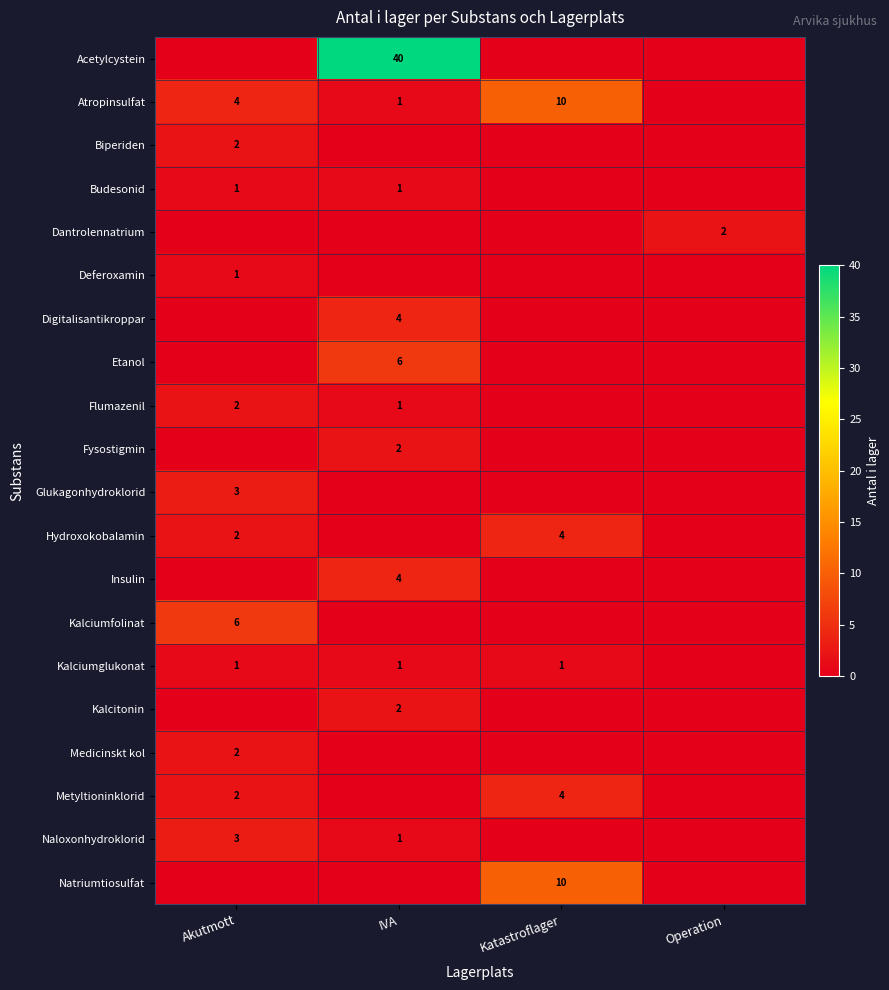

The Atropinsulfat series shows 4 at Akutmott. True or false?

True